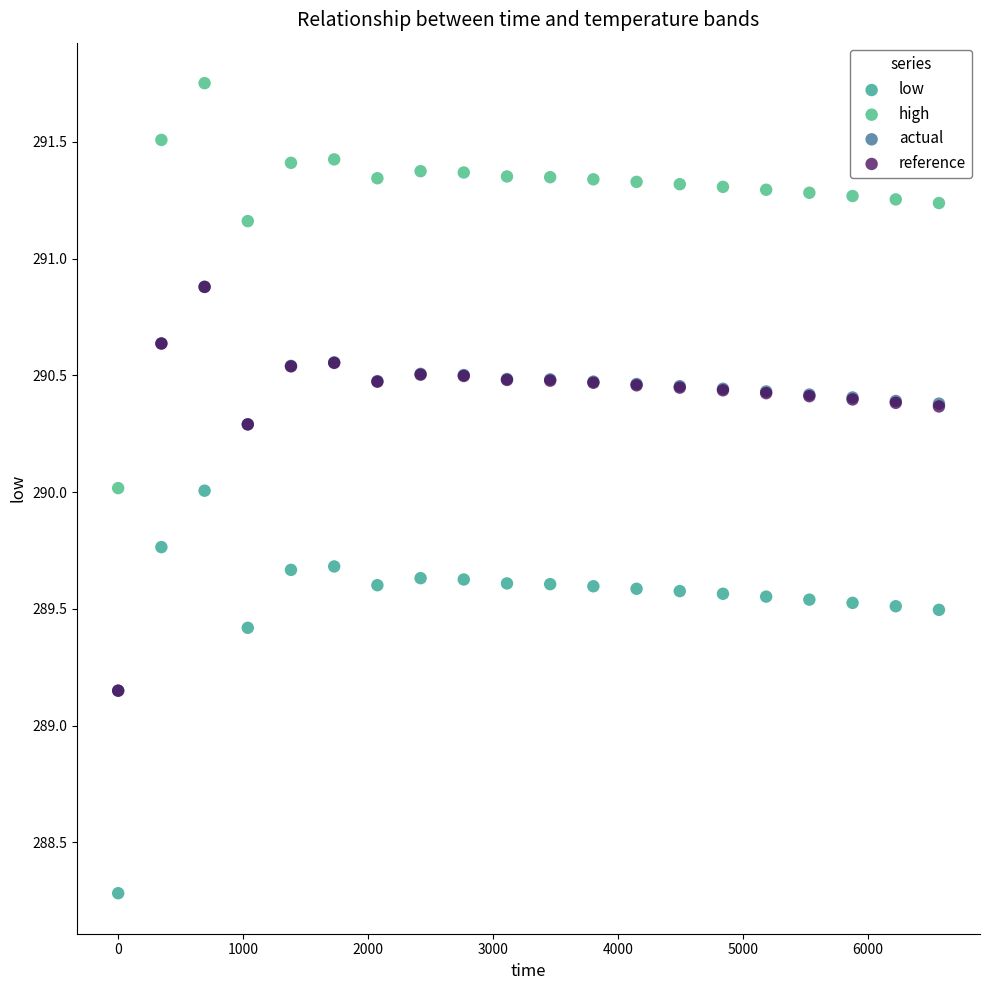

What are all the series names shown in the legend?

low, high, actual, reference